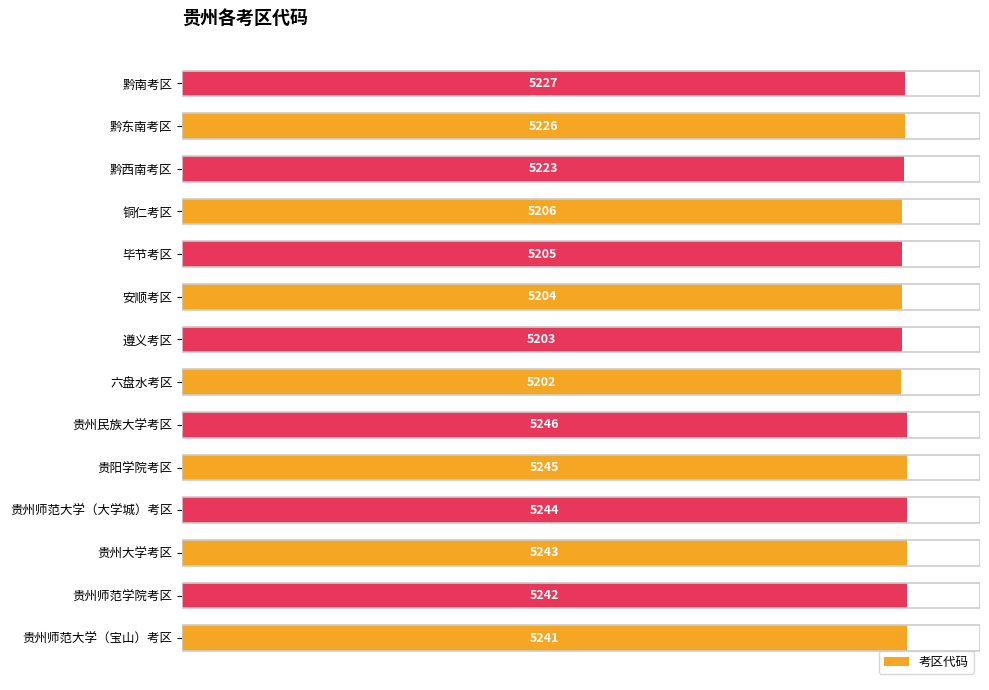

Are the bars horizontal?

Yes